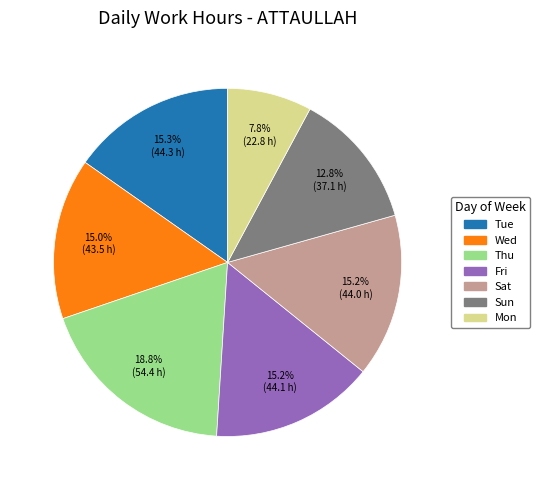

Is there a majority slice in this chart?

No